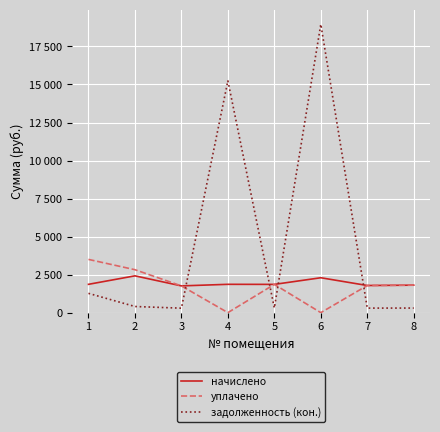

True or false: начислено has a value of 2628.5 at 1.

False